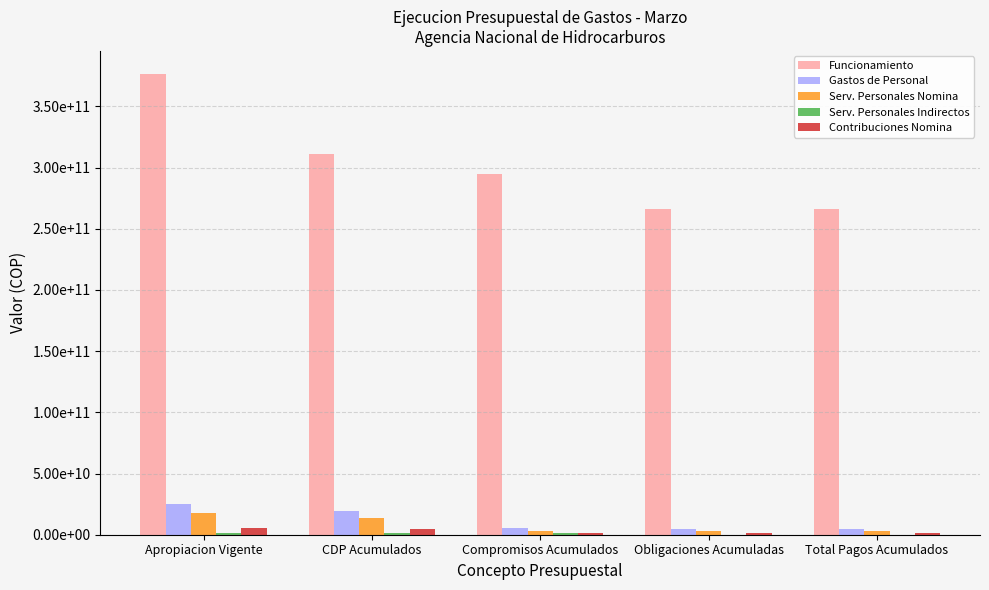

Which label corresponds to the largest value in the chart?

Apropiacion Vigente